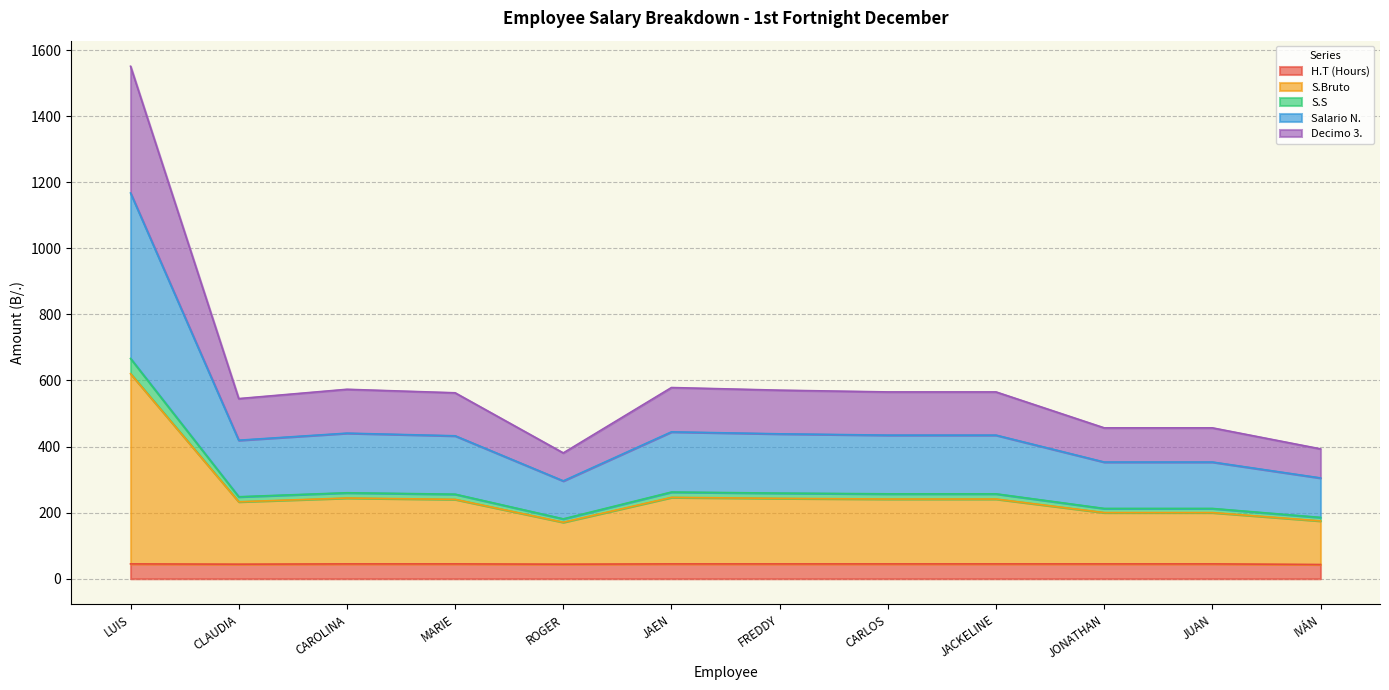

At which category is the sum across all series the highest?

LUIS